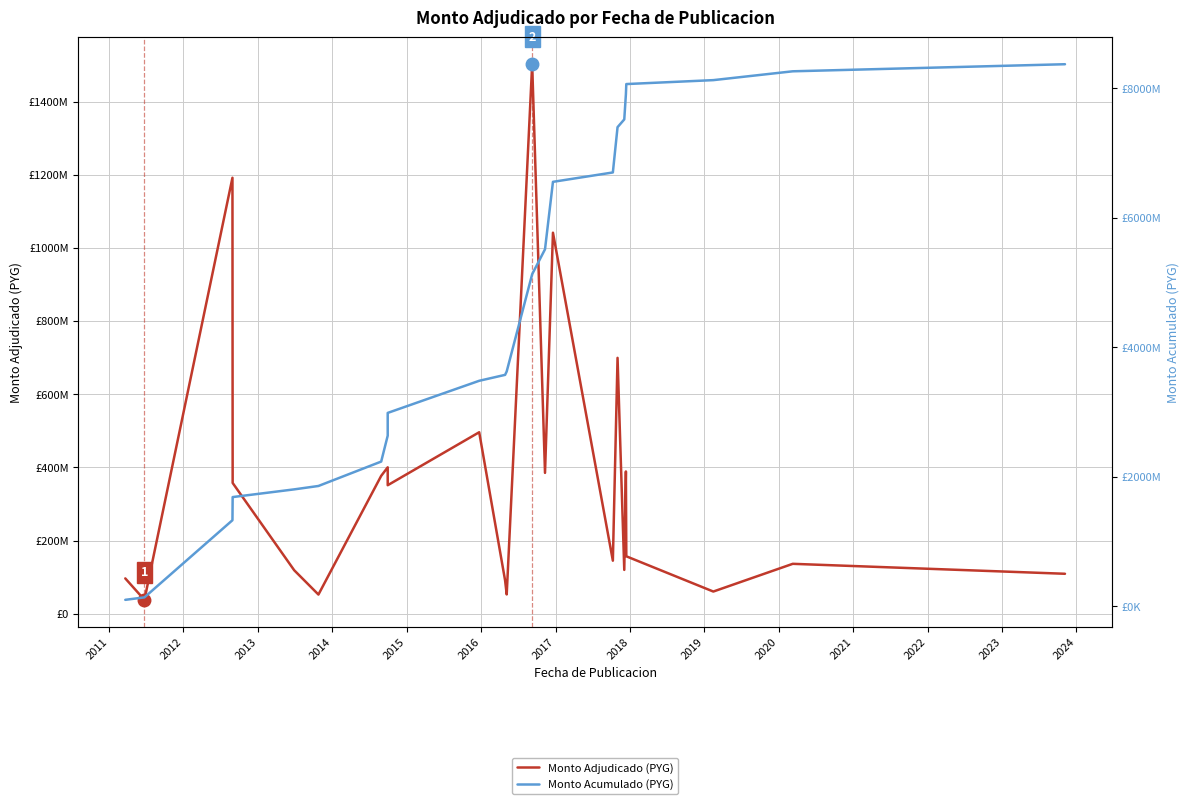

What is the minimum value shown in the chart?

38000000